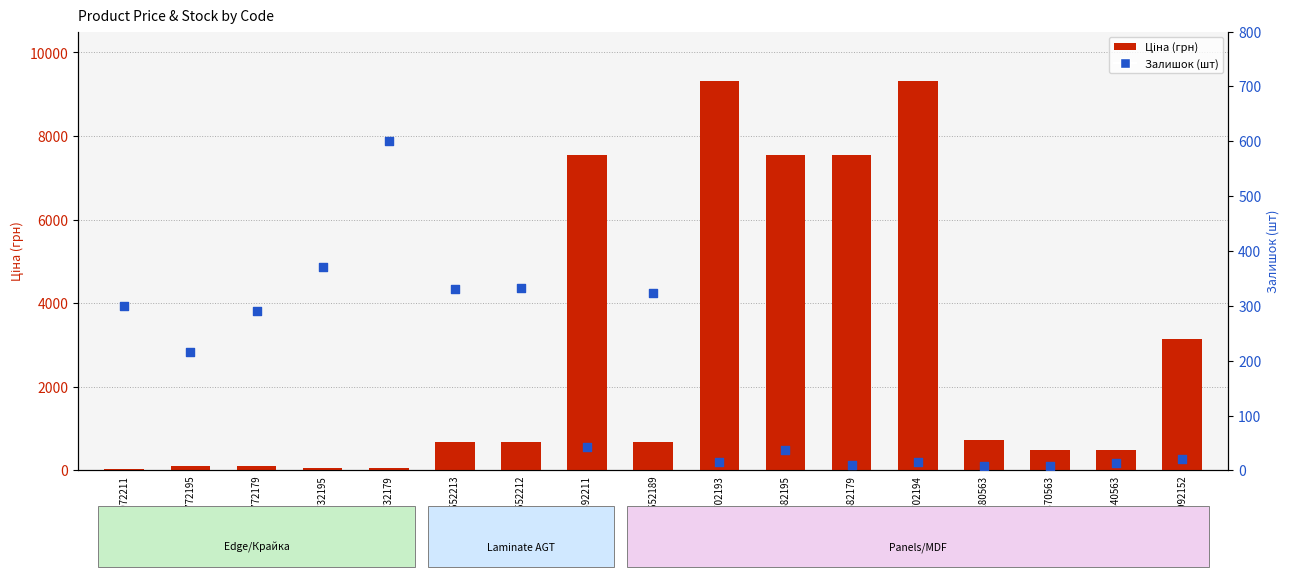

Which series has the widest spread of Y values?

Ціна